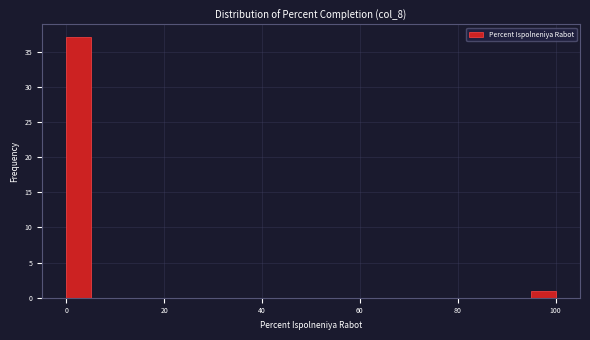

Around what value on the x-axis is the tallest bar? Give the approximate position of its centre, as read against the axis.

2